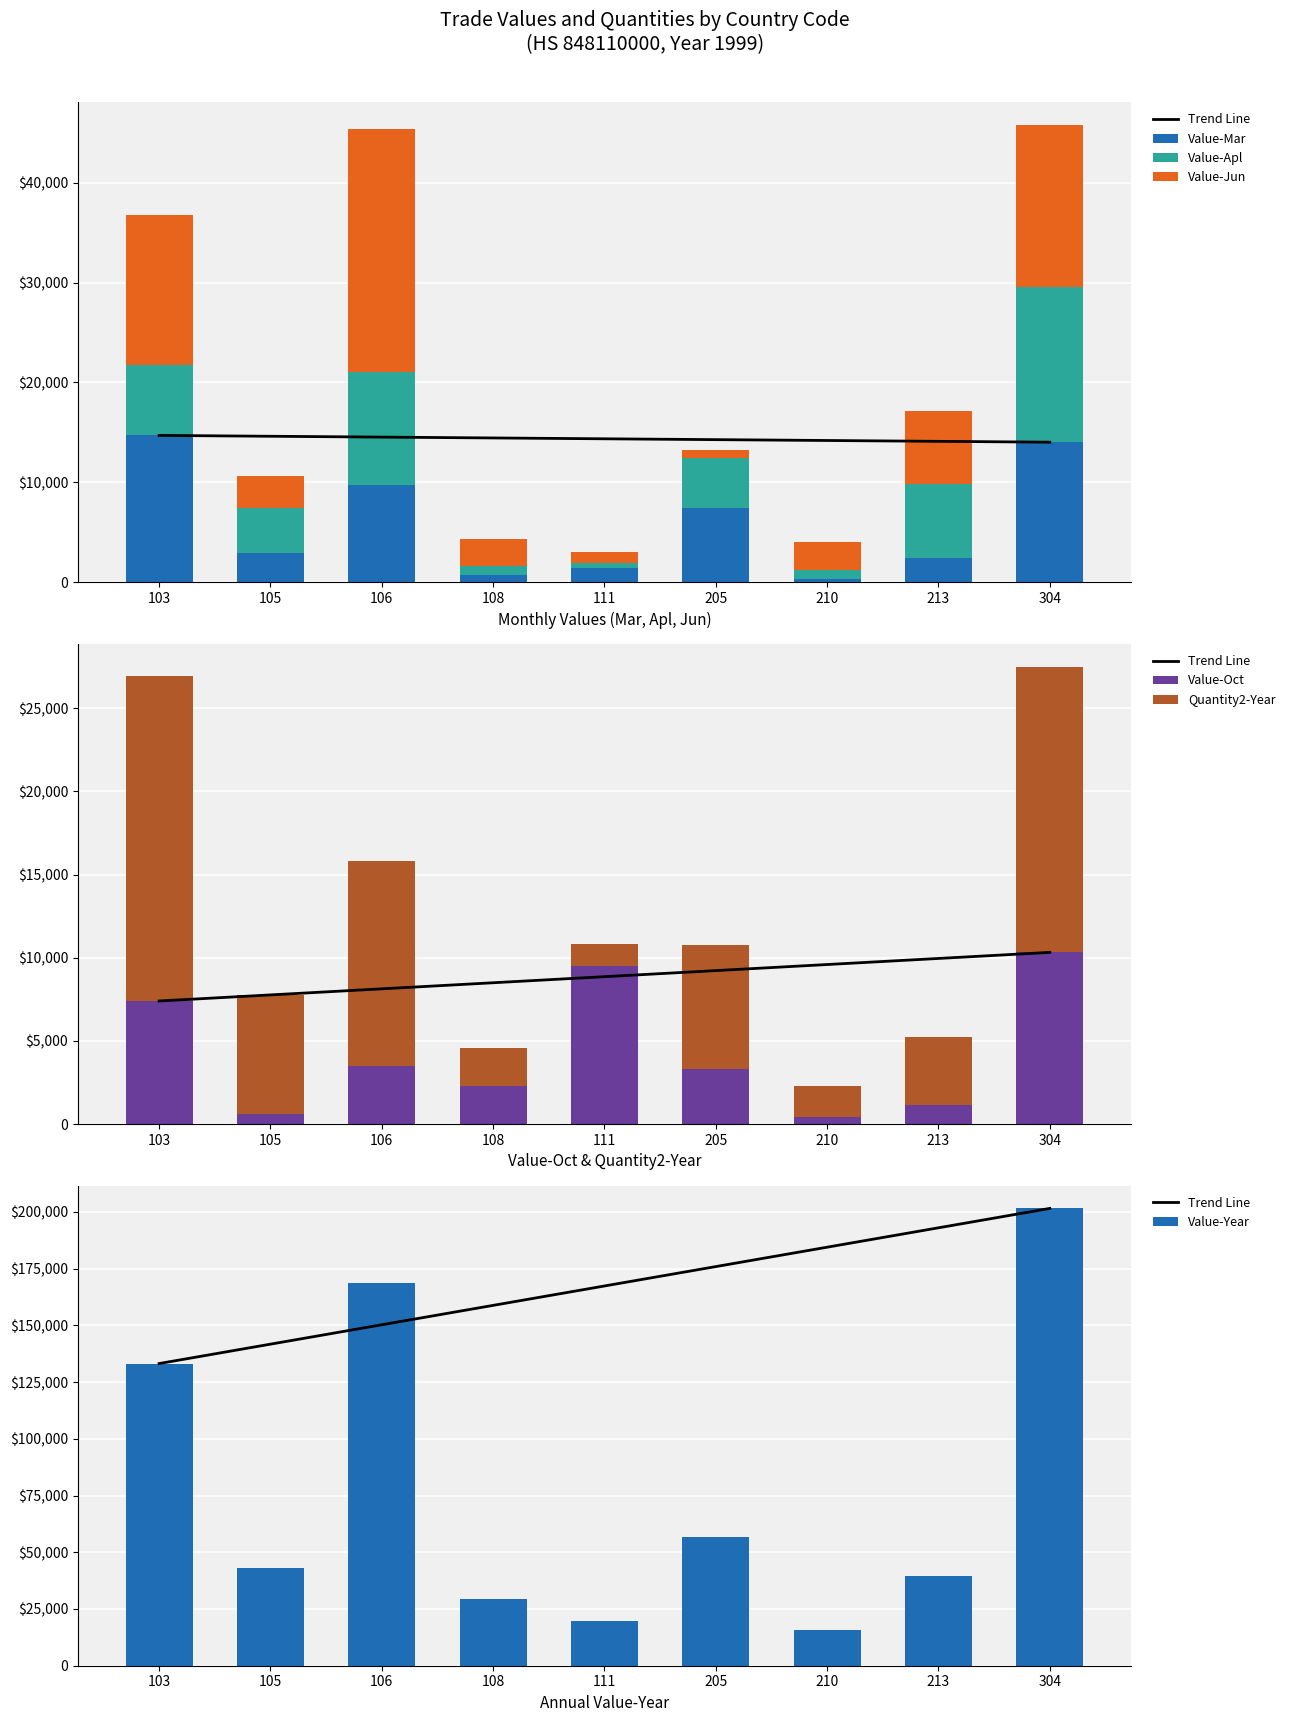

What is the approximate value of Value-Apl at 111?

499